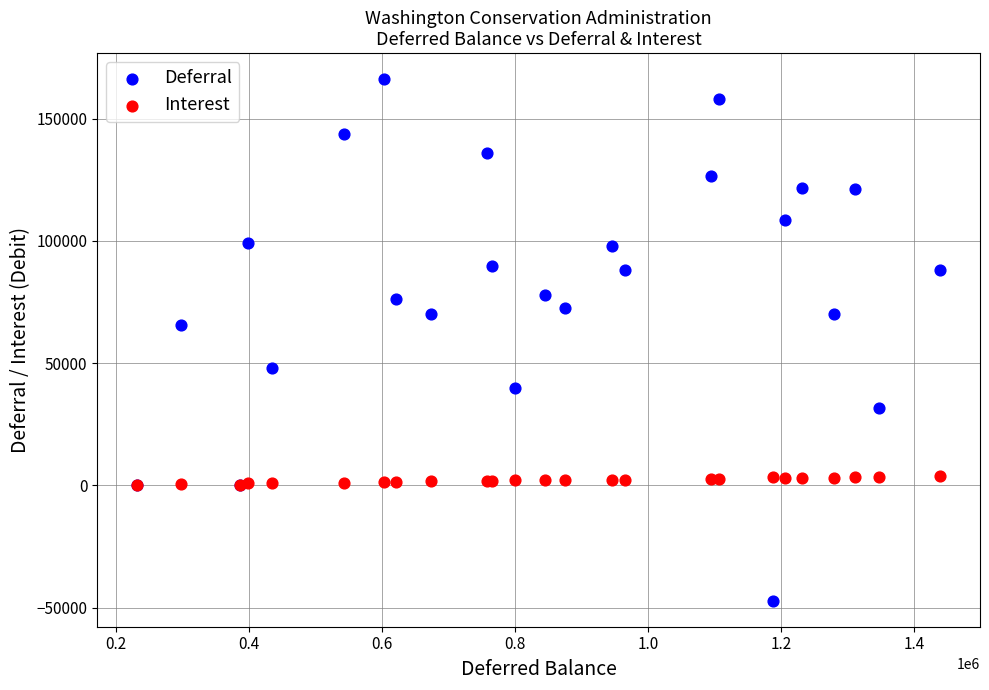

Which series contains the lowest Y value?

Deferral